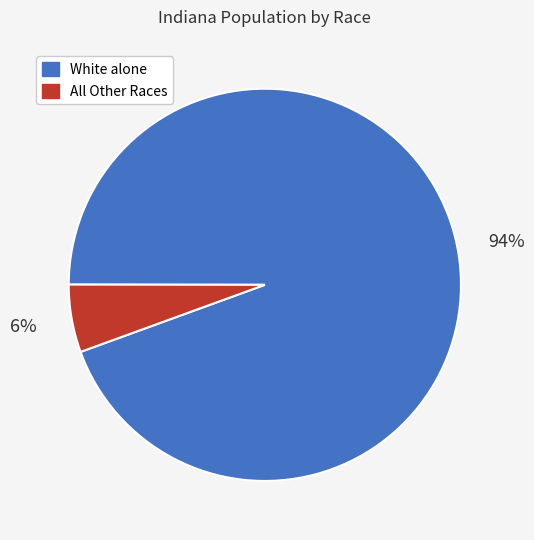

Does any single category account for the majority?

Yes